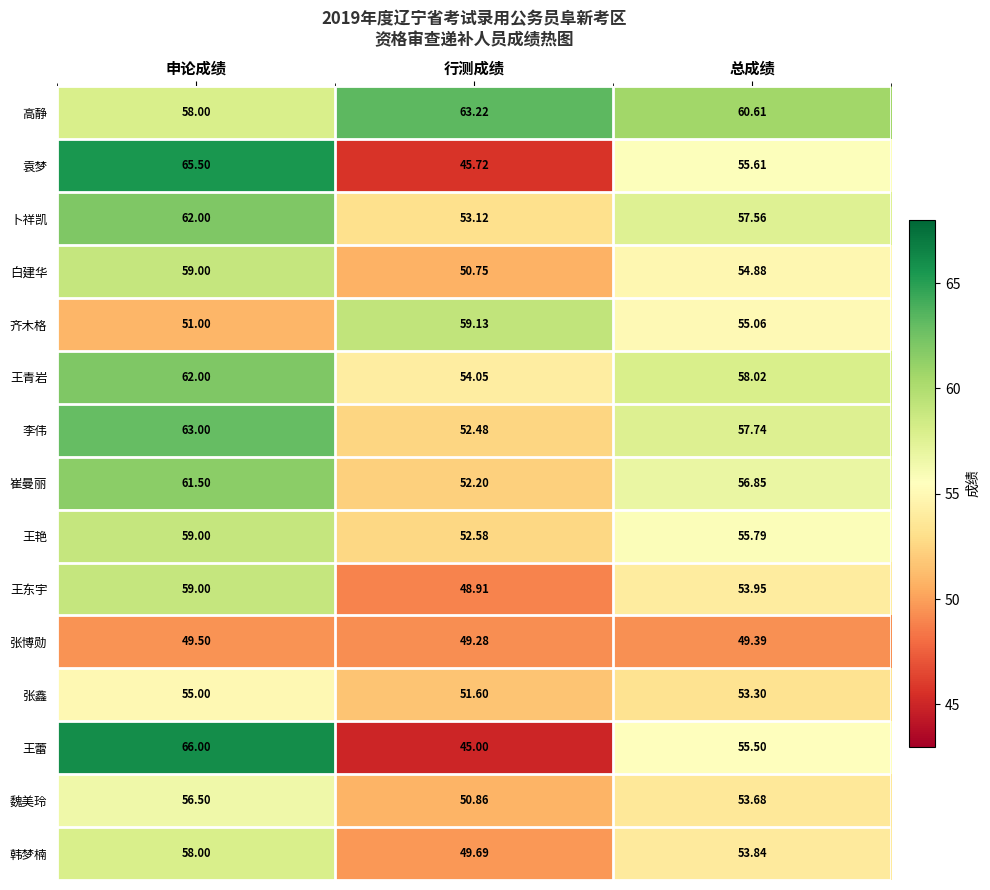

Which category has the lowest value in the 张博勋 series?

行测成绩